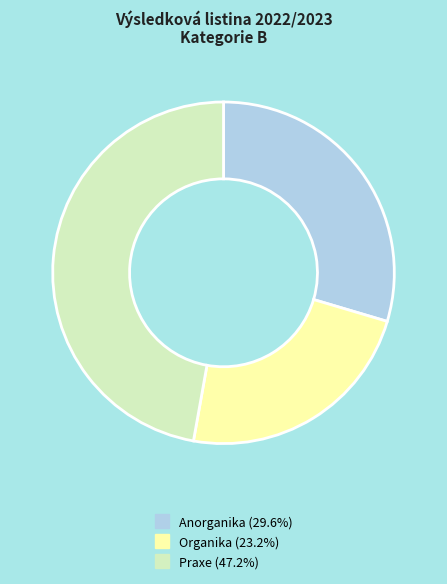

Does any single category account for the majority?

No